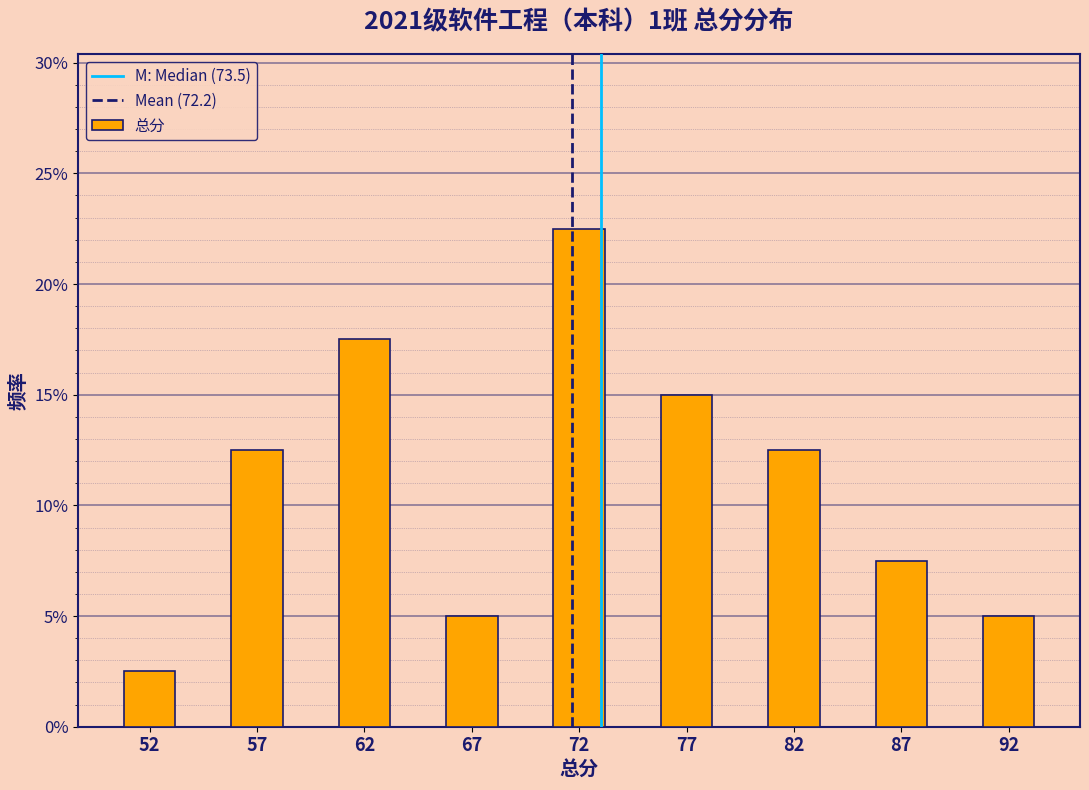

Reading left to right, what are all the values shown in this chart?

52=2.5	57=12.5	62=17.5	67=5.0	72=22.5	77=15.0	82=12.5	87=7.5	92=5.0